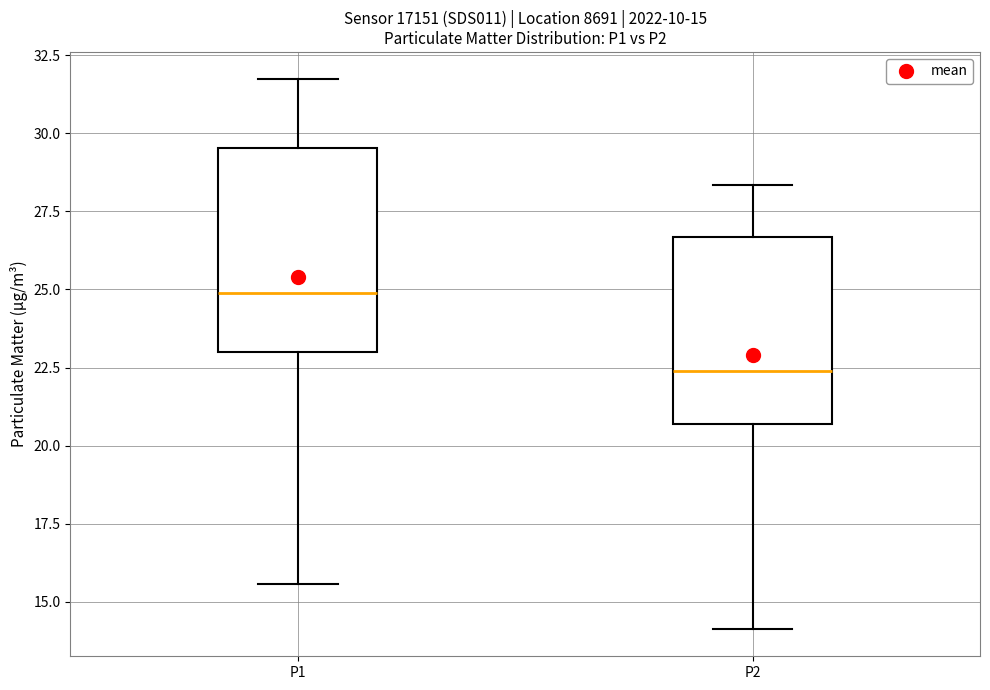

Which box's median line is the lowest?

P2